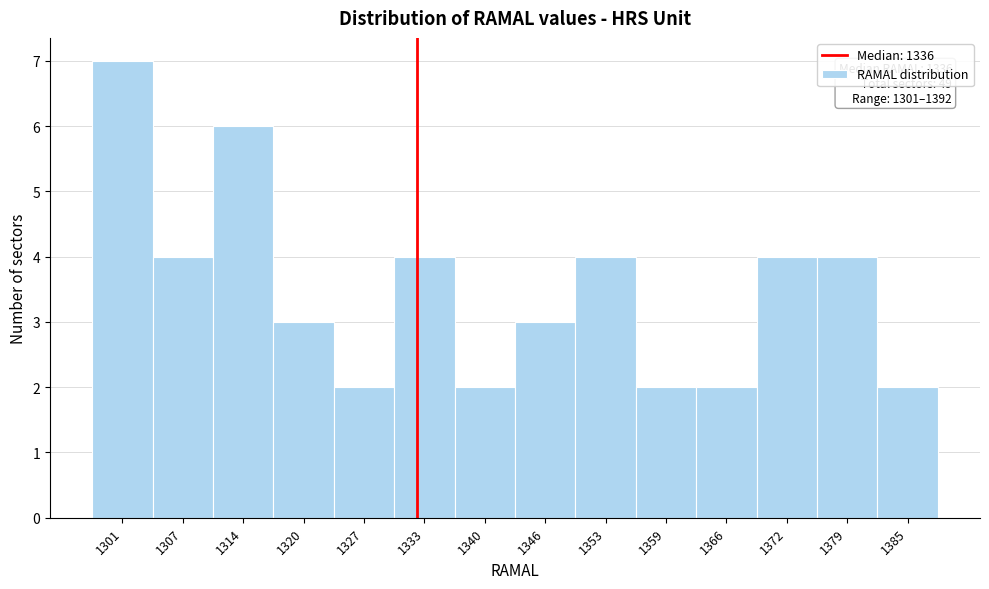

Reading left to right, extract all data points from this chart.

1301=7	1307=4	1314=6	1320=3	1327=2	1333=4	1340=2	1346=3	1353=4	1359=2	1366=2	1372=4	1379=4	1385=2